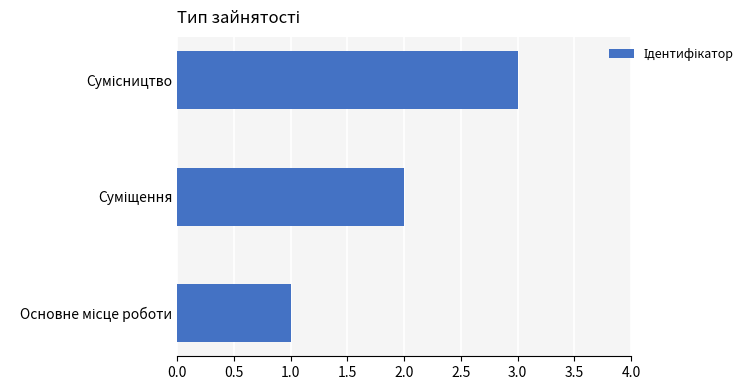

What is the average value?

2